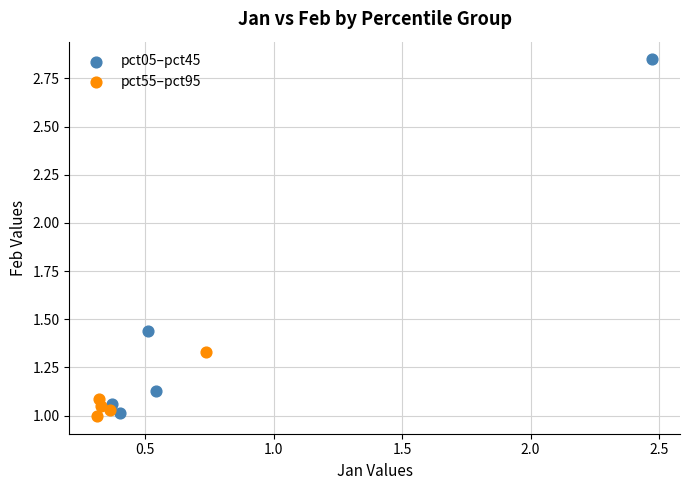

Which series has the widest spread of Y values?

pct05–pct45